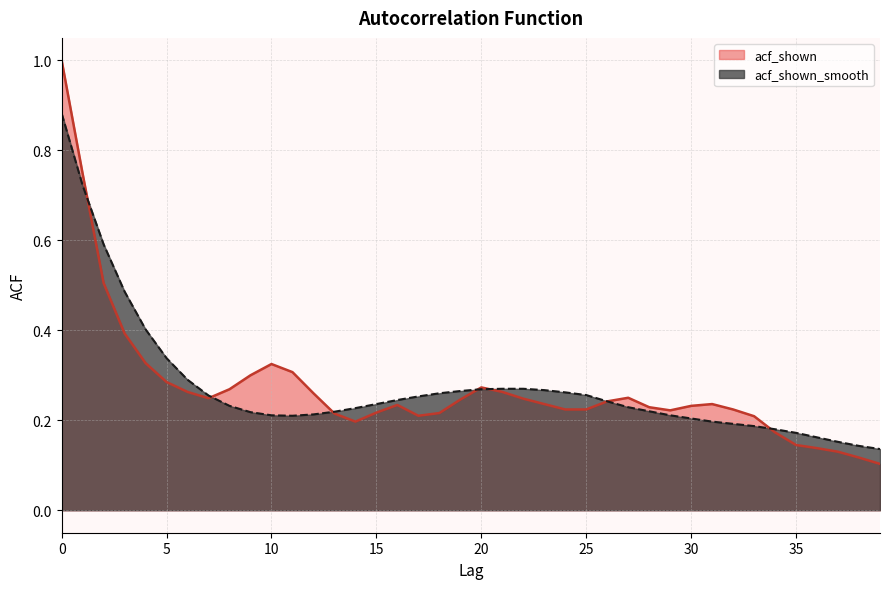

Reading left to right, what are all the values shown in this chart?

acf_shown: 0=1.0	1=0.7	2=0.5	3=0.4	4=0.3	5=0.3	6=0.3	7=0.2	8=0.3	9=0.3	10=0.3	11=0.3	12=0.3	13=0.2	14=0.2	15=0.2	16=0.2	17=0.2	18=0.2	19=0.2	20=0.3	21=0.3	22=0.2	23=0.2	24=0.2	25=0.2	26=0.2	27=0.2	28=0.2	29=0.2	30=0.2	31=0.2	32=0.2	33=0.2	34=0.2	35=0.1	36=0.1	37=0.1	38=0.1	39=0.1
acf_shown_smooth: 0=0.9	1=0.7	2=0.6	3=0.5	4=0.4	5=0.3	6=0.3	7=0.3	8=0.2	9=0.2	10=0.2	11=0.2	12=0.2	13=0.2	14=0.2	15=0.2	16=0.2	17=0.3	18=0.3	19=0.3	20=0.3	21=0.3	22=0.3	23=0.3	24=0.3	25=0.3	26=0.2	27=0.2	28=0.2	29=0.2	30=0.2	31=0.2	32=0.2	33=0.2	34=0.2	35=0.2	36=0.2	37=0.2	38=0.1	39=0.1